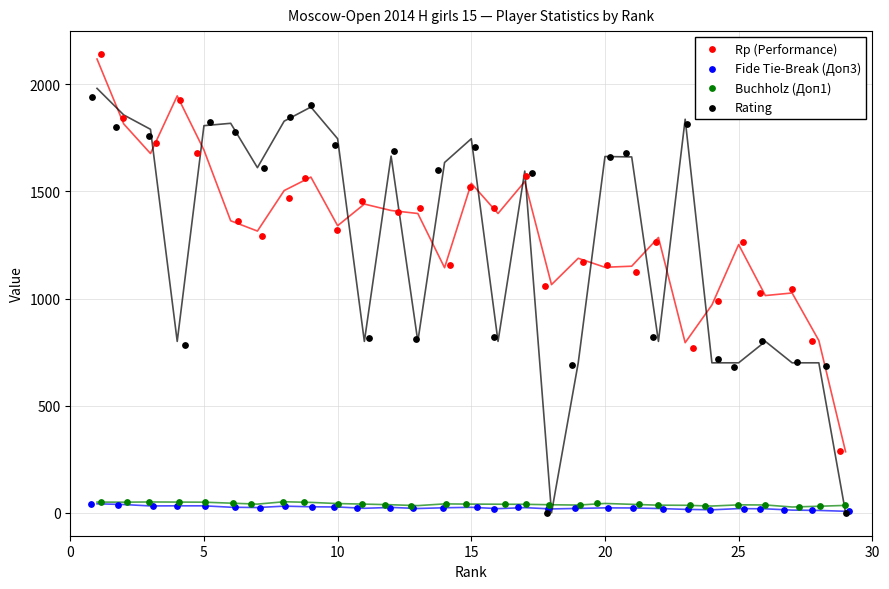

Which series has the widest spread of Y values?

Rating